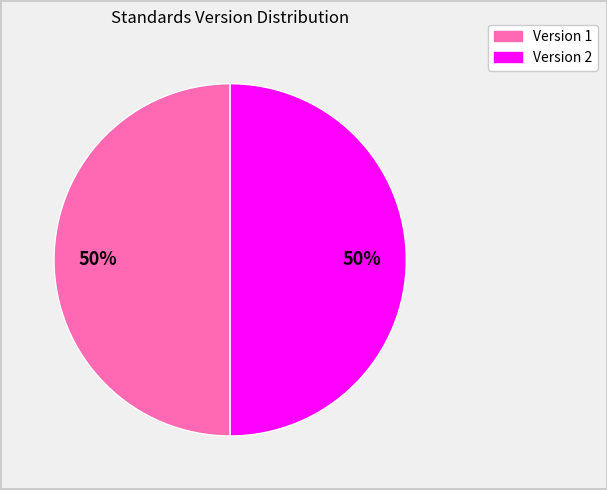

To the nearest percent, what is the average slice percentage?

50%